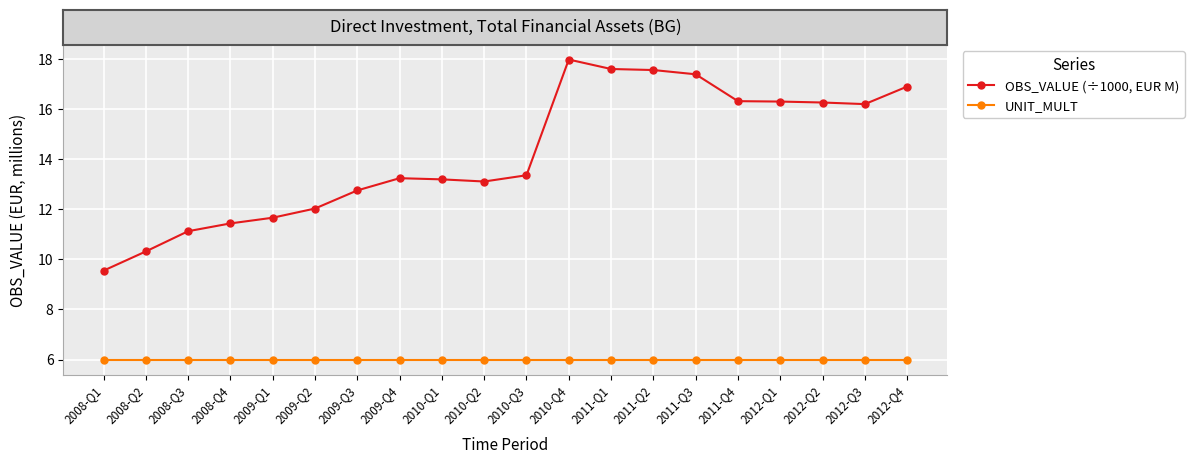

Which series has the largest total across all categories?

OBS_VALUE (÷1000, EUR M)